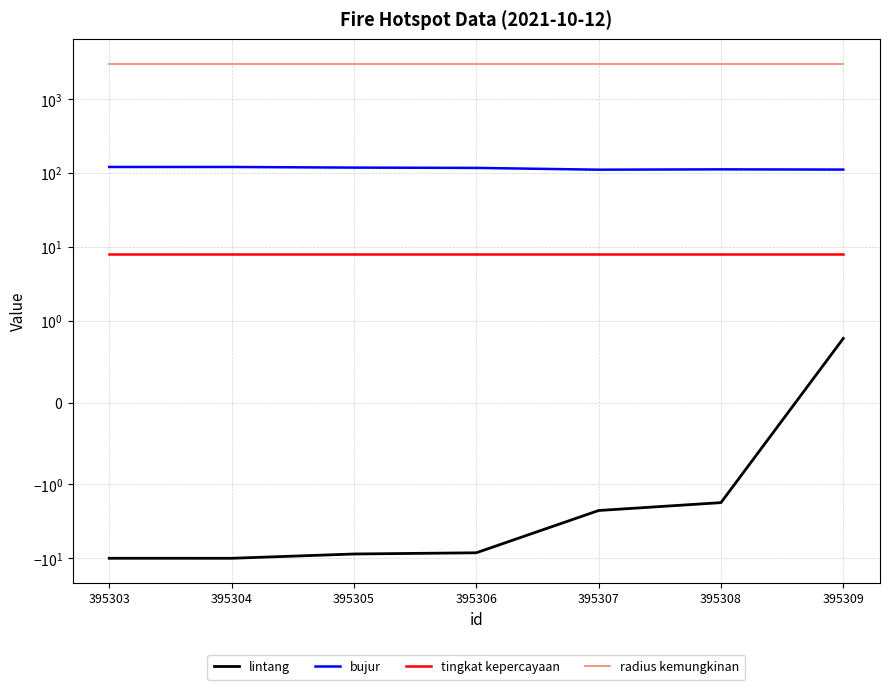

What is the value of the bujur point at the 2nd from the left?

120.6